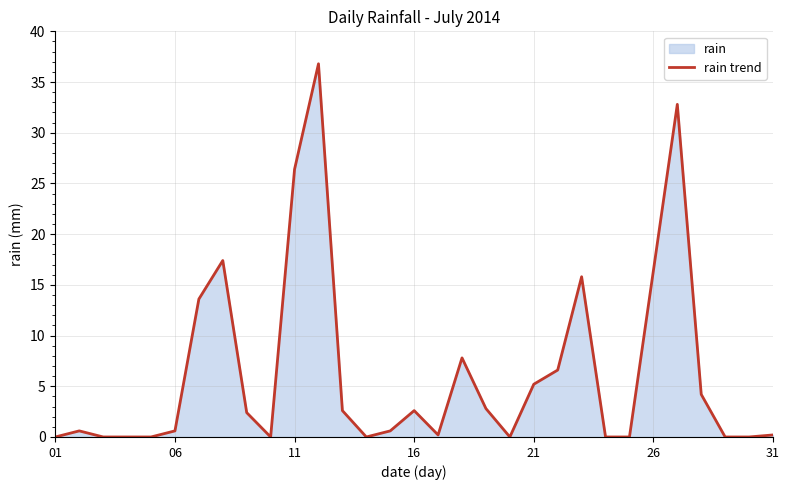

How many interior local valleys (lower than both neighbors) does the data have?

4